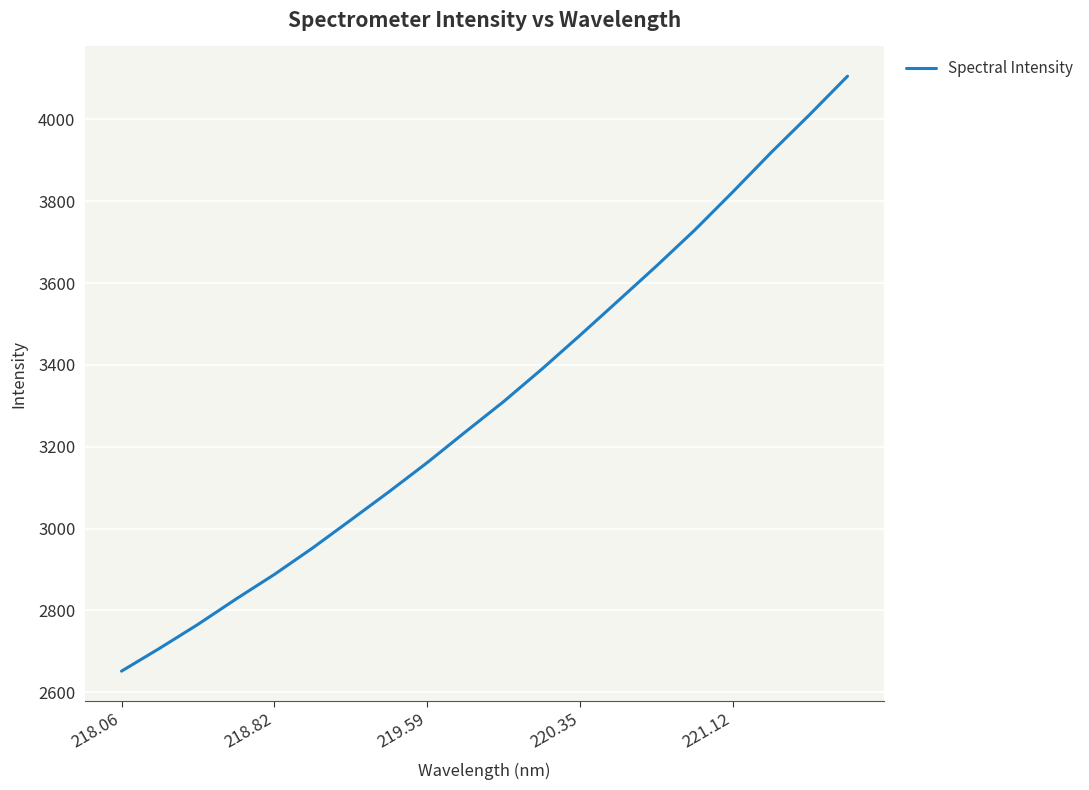

What is the difference between the maximum and minimum values?

1454.0